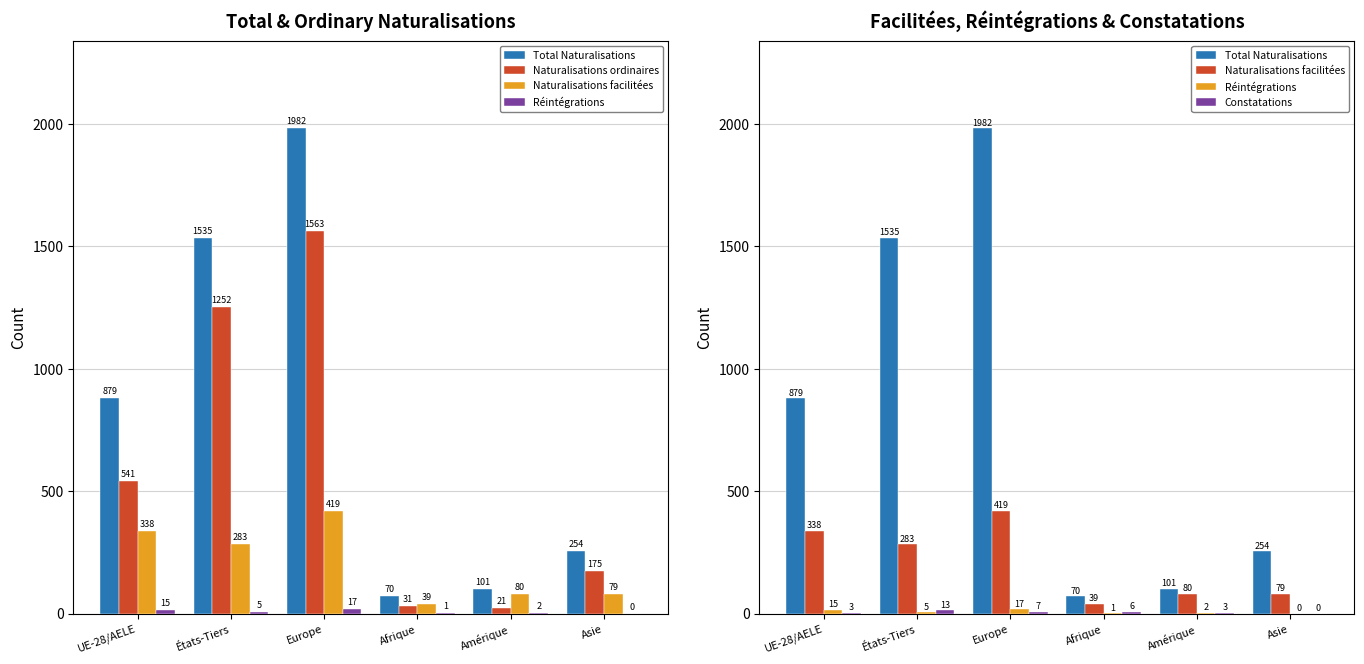

What is the average value of the Naturalisations facilitées series?

206